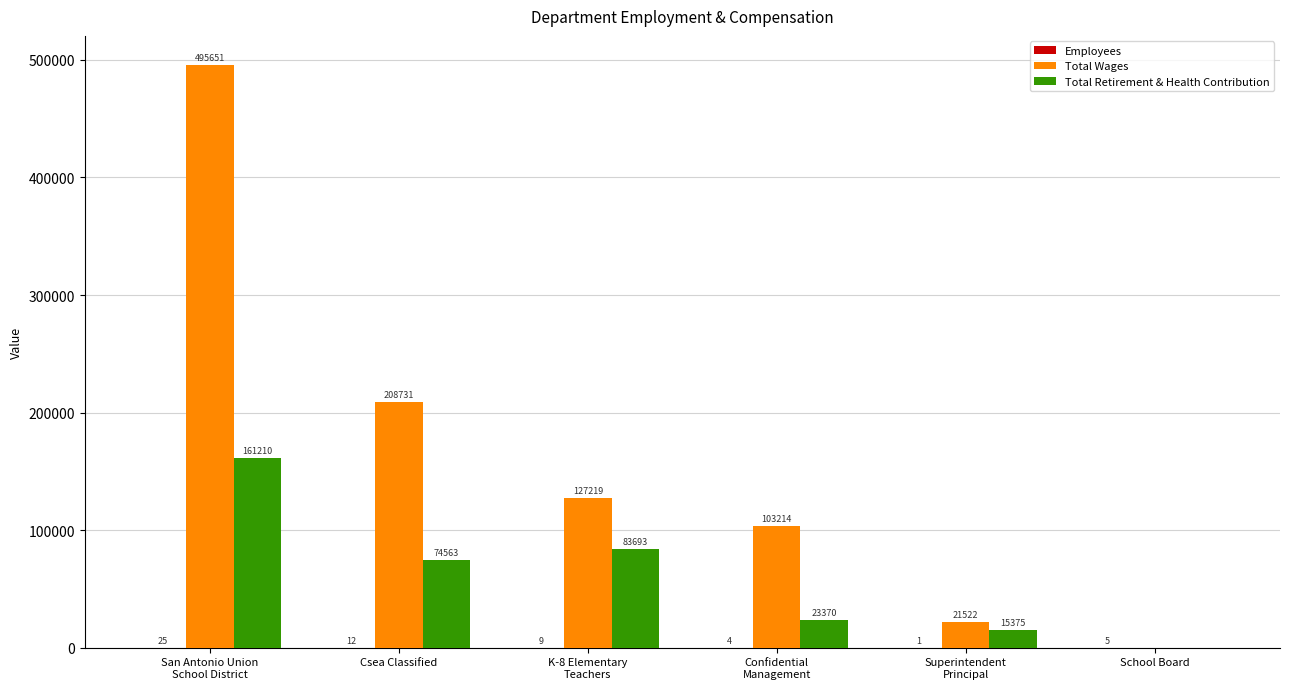

How many distinct data groups are displayed?

3